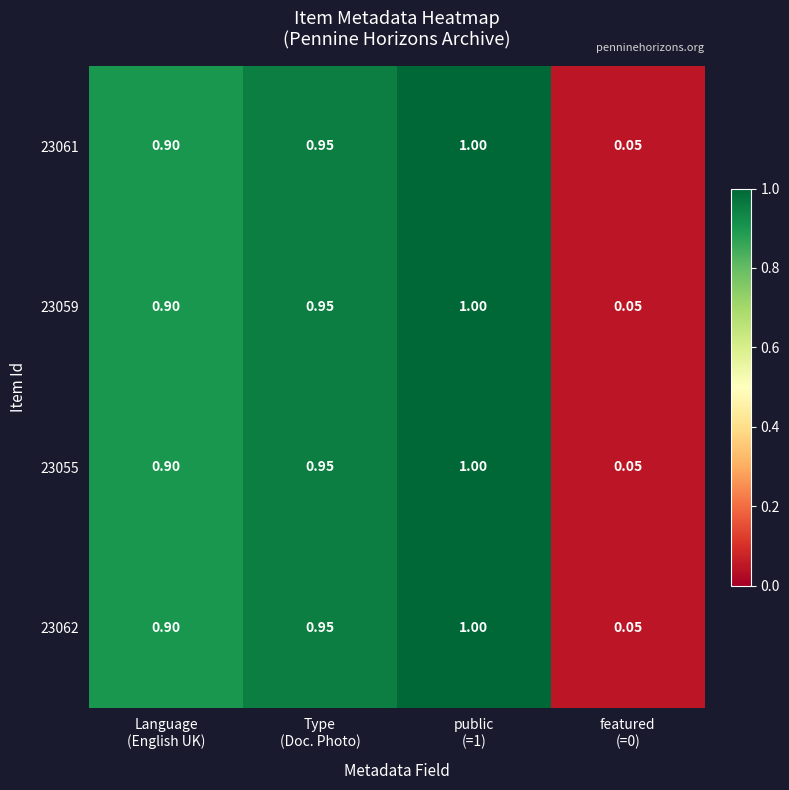

Count the number of data series in this chart.

4